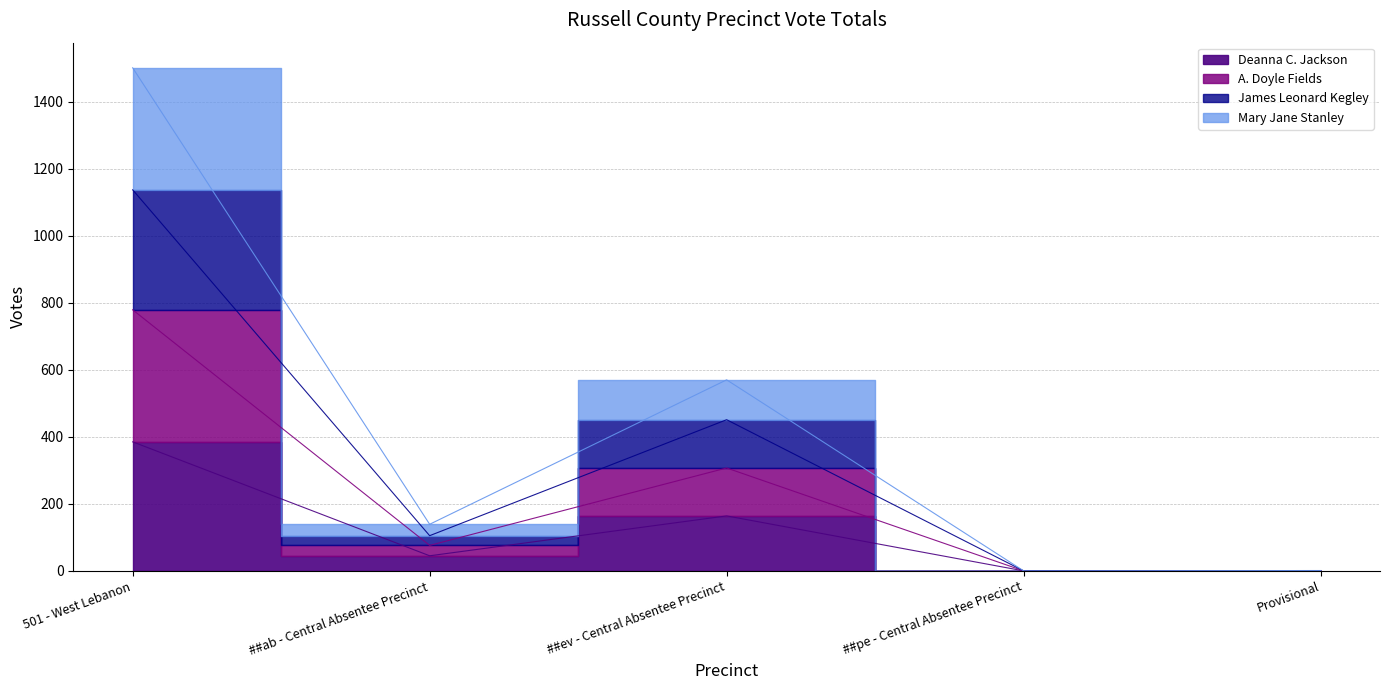

What is the label of the 1st point from the right?

Provisional